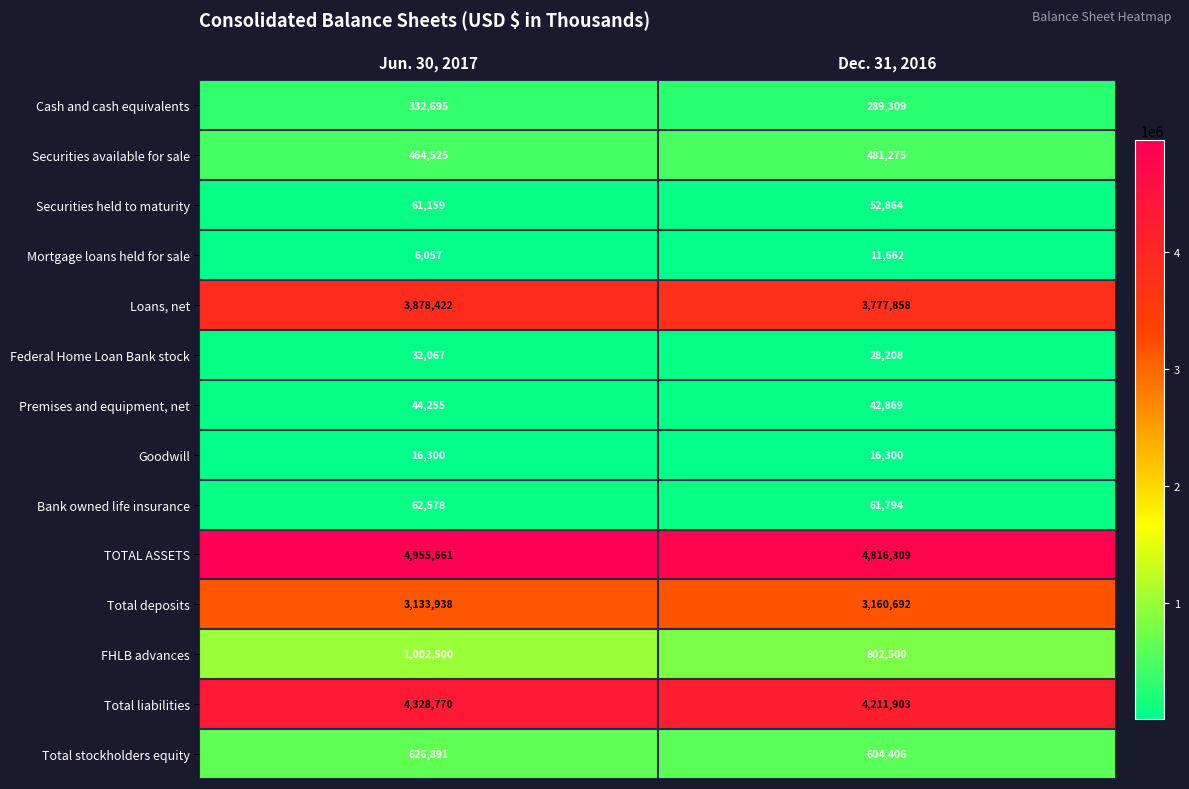

What is the maximum value shown in the chart?

4955661